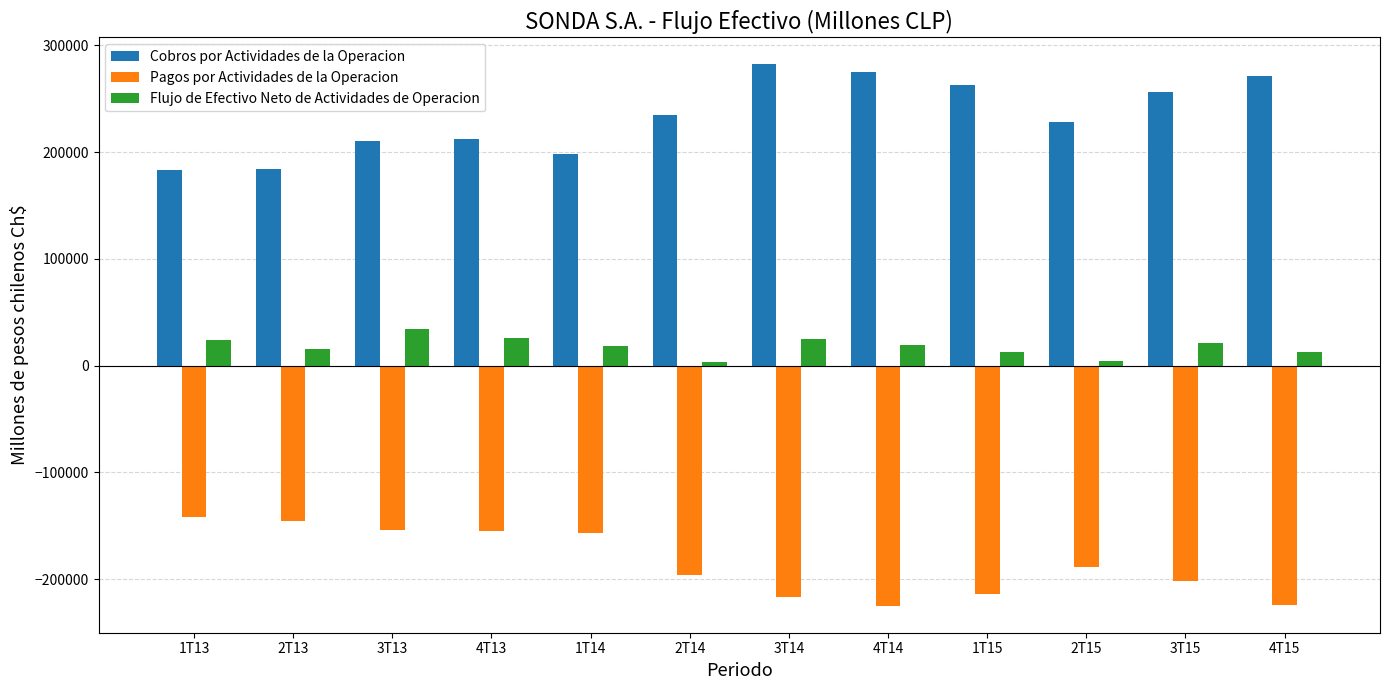

What is the sum of all Pagos por Actividades de la Operacion values?

-2220872.2